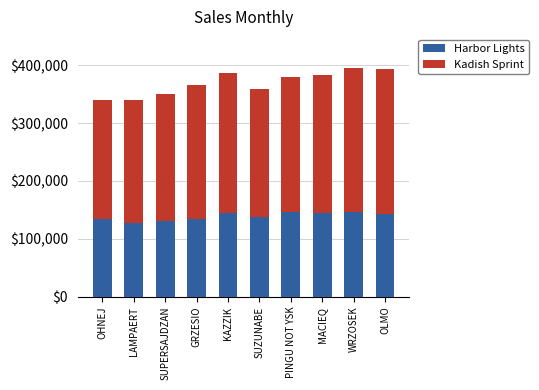

What is the maximum value for Harbor Lights?

147238